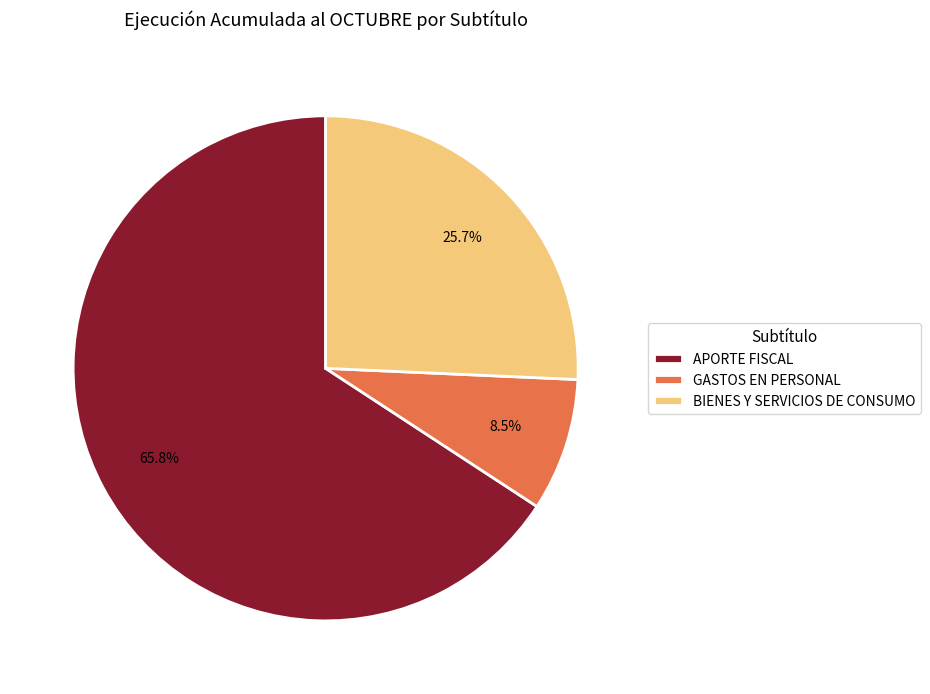

To the nearest percent, what is the difference between the largest and smallest slice percentages?

57%